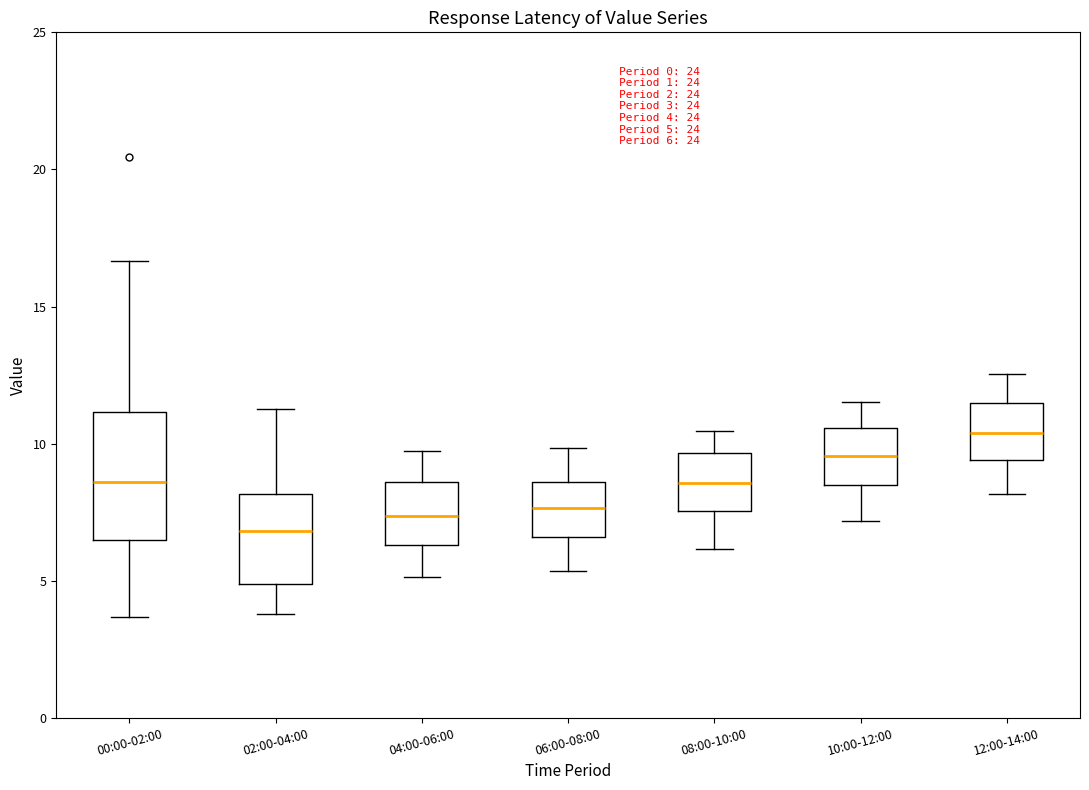

Which box's median line is the lowest?

02:00-04:00